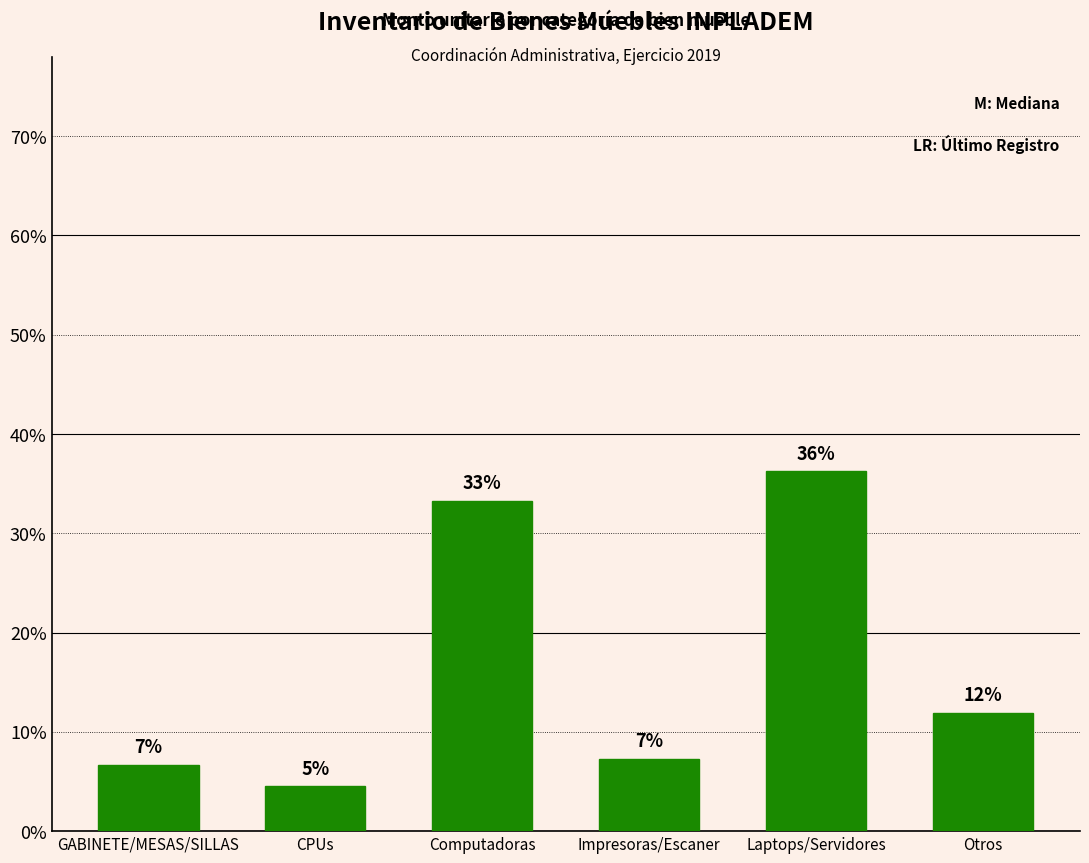

Are the bars horizontal?

No